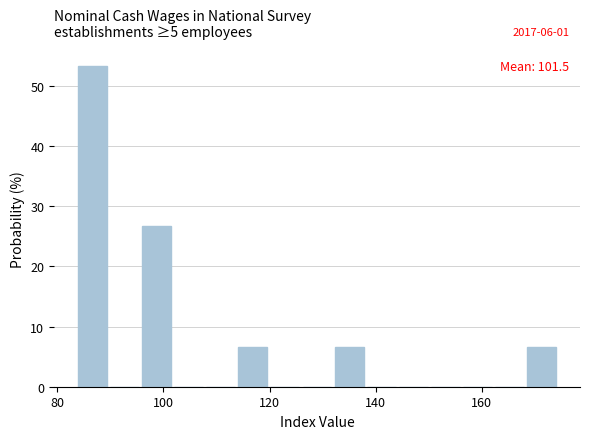

Around what value on the x-axis is the tallest bar? Give the approximate position of its centre, as read against the axis.

86